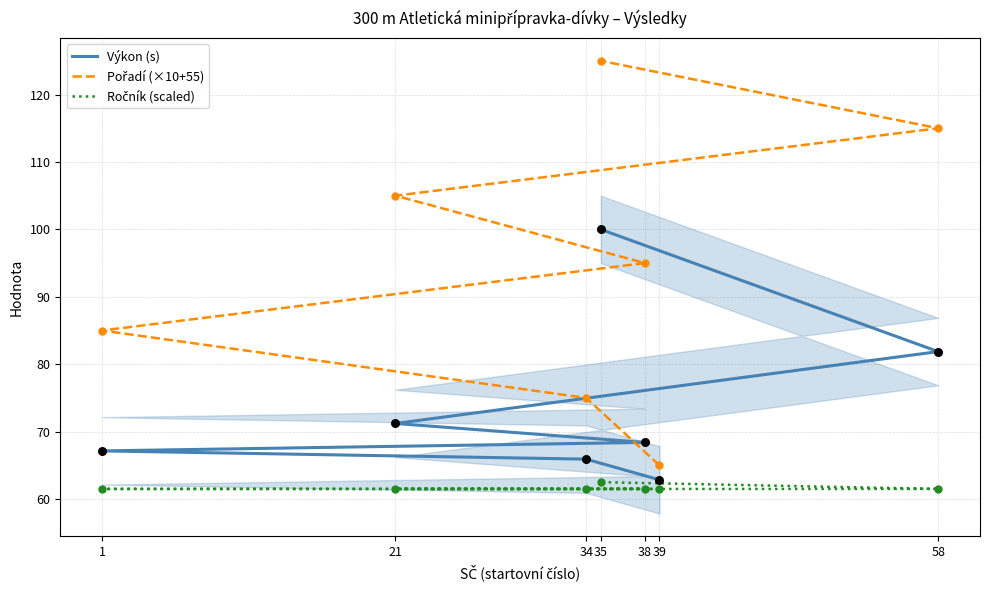

Which series contains the highest Y value?

Pořadí (×10+55)